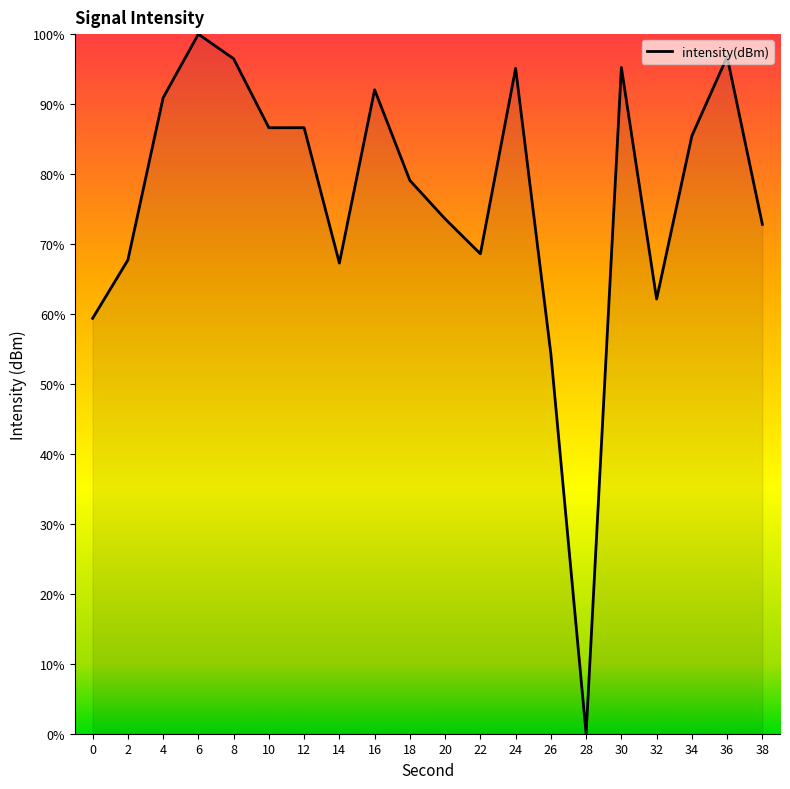

Count the number of data series in this chart.

1